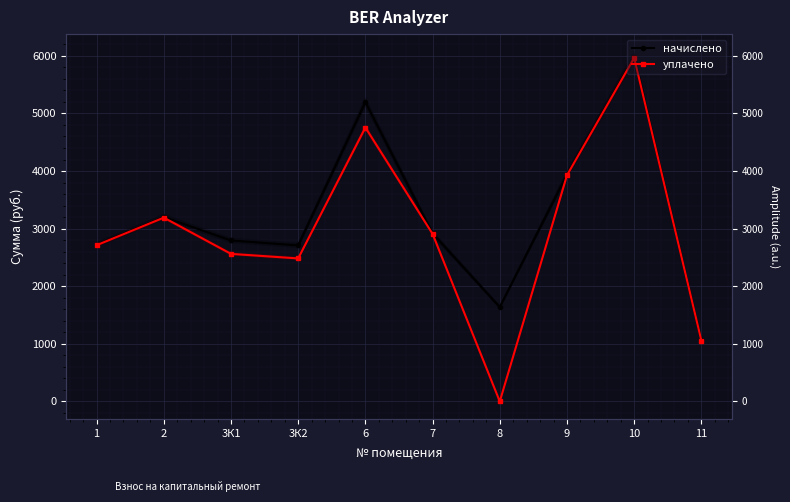

What is the difference between the highest and lowest values at 11?

3.4